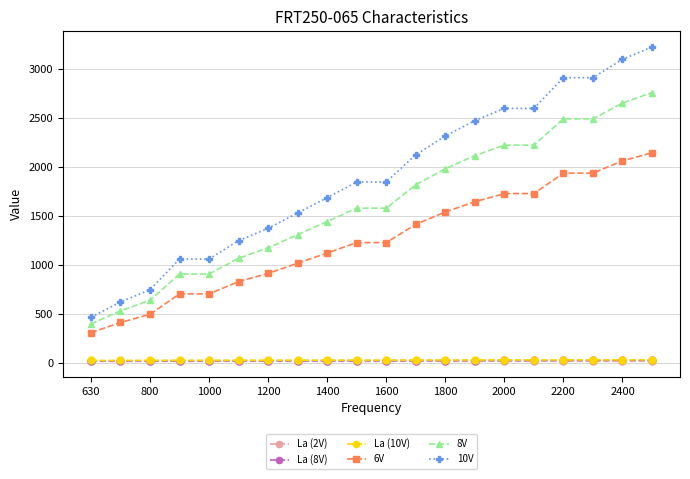

What is the maximum value shown in the chart?

3220.4